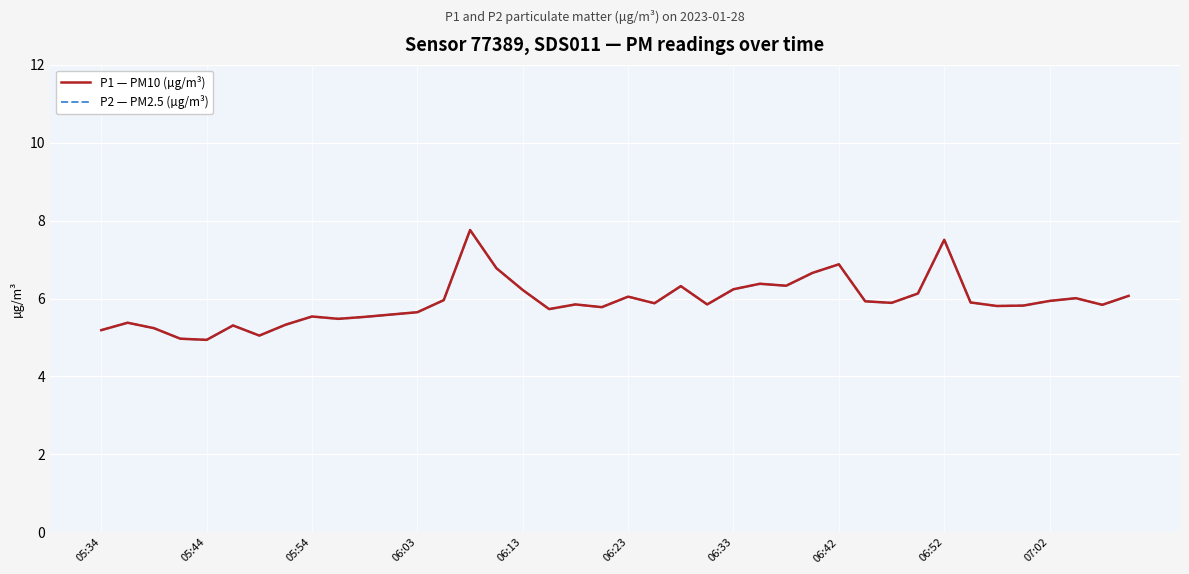

Rank the series by their maximum value, from highest to lowest.

P1 — PM10 (µg/m³), P2 — PM2.5 (µg/m³)